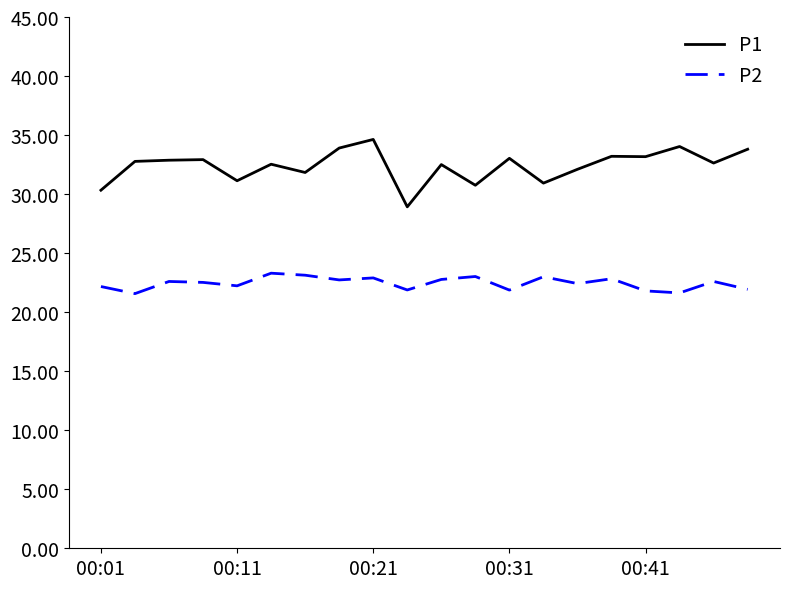

What is the maximum value for P2?

23.3